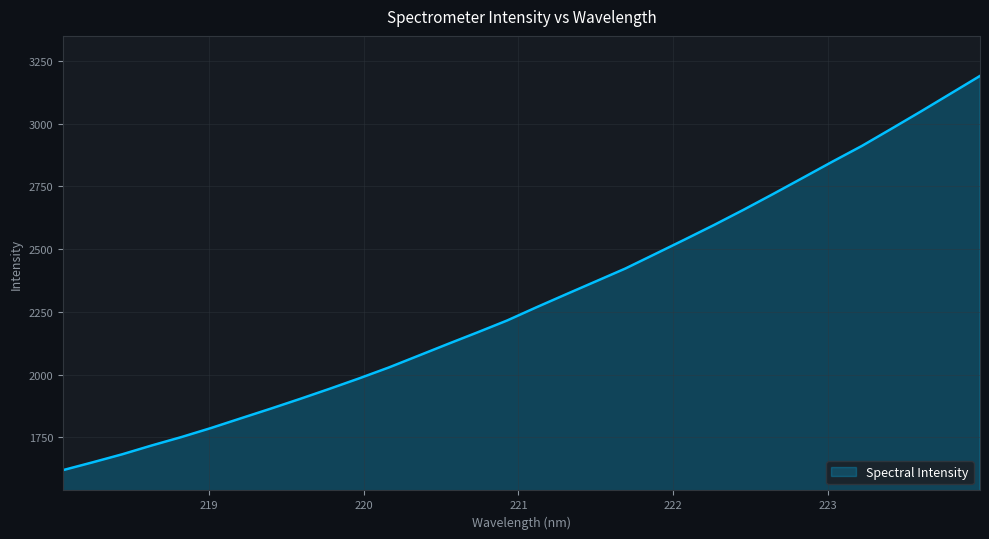

What is the maximum value shown in the chart?

3190.0